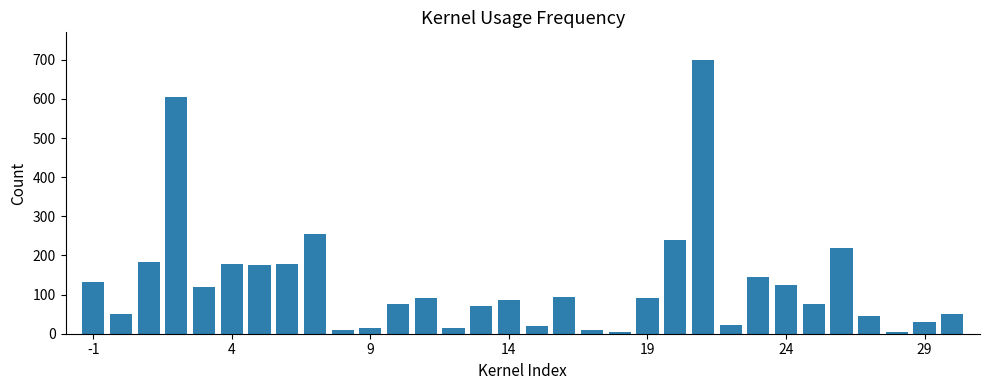

What is the average value?

129